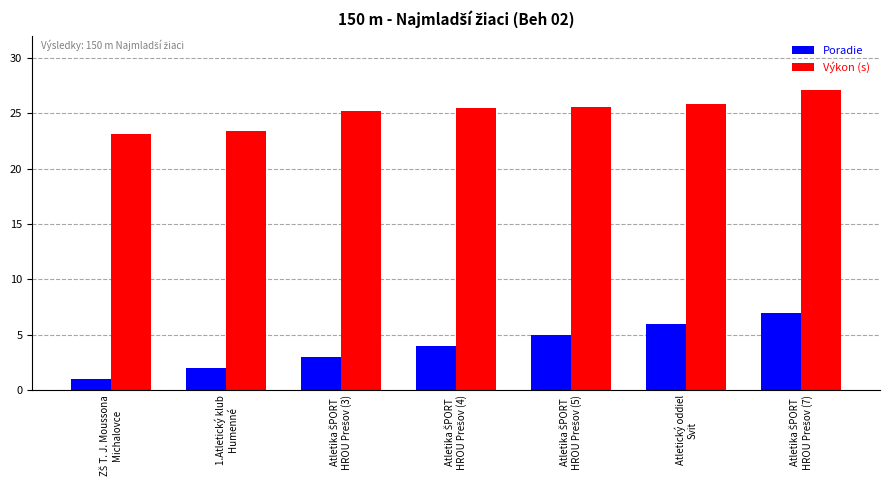

At how many categories does at least one series exceed 6?

7